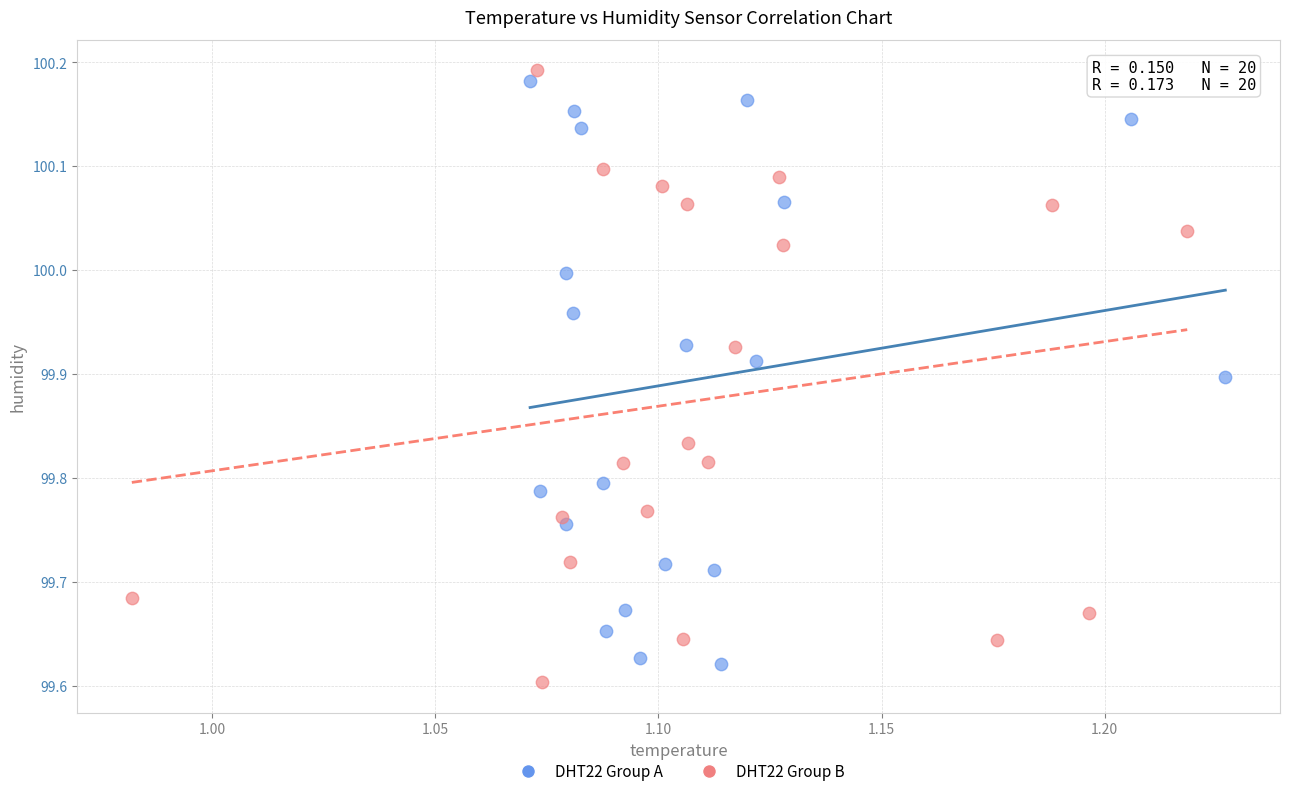

What are all the series names shown in the legend?

DHT22 Group A, DHT22 Group B